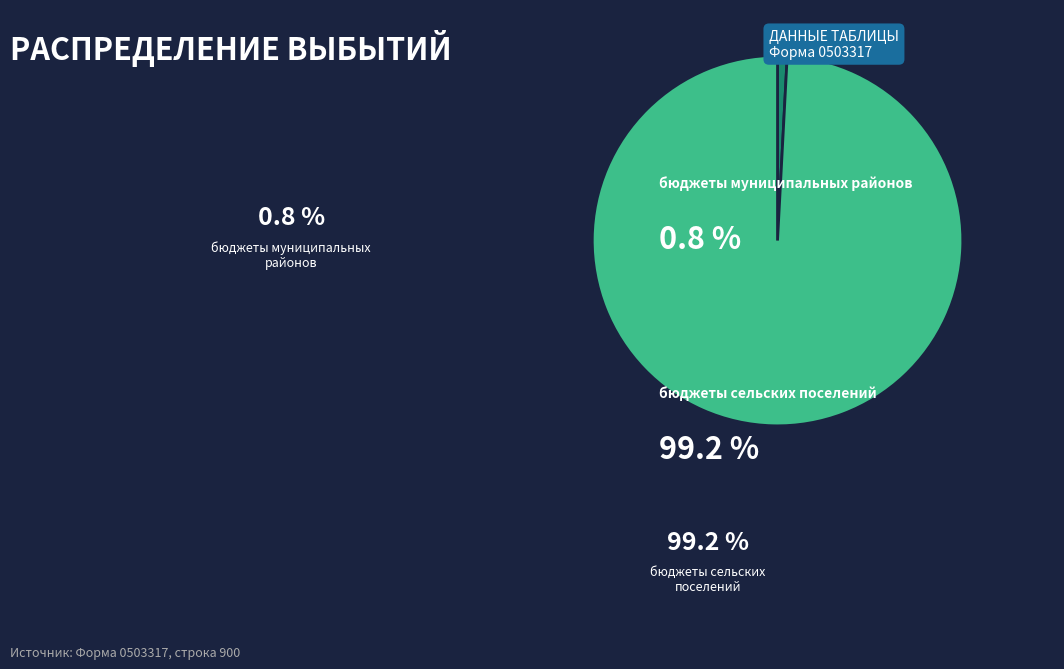

Does any single category account for the majority?

Yes